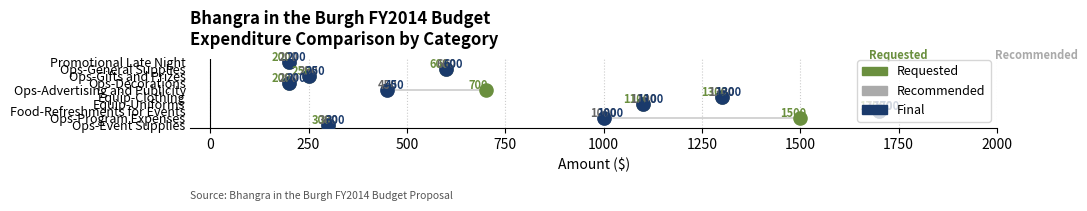

Which series has the largest Y range (max minus min)?

Requested